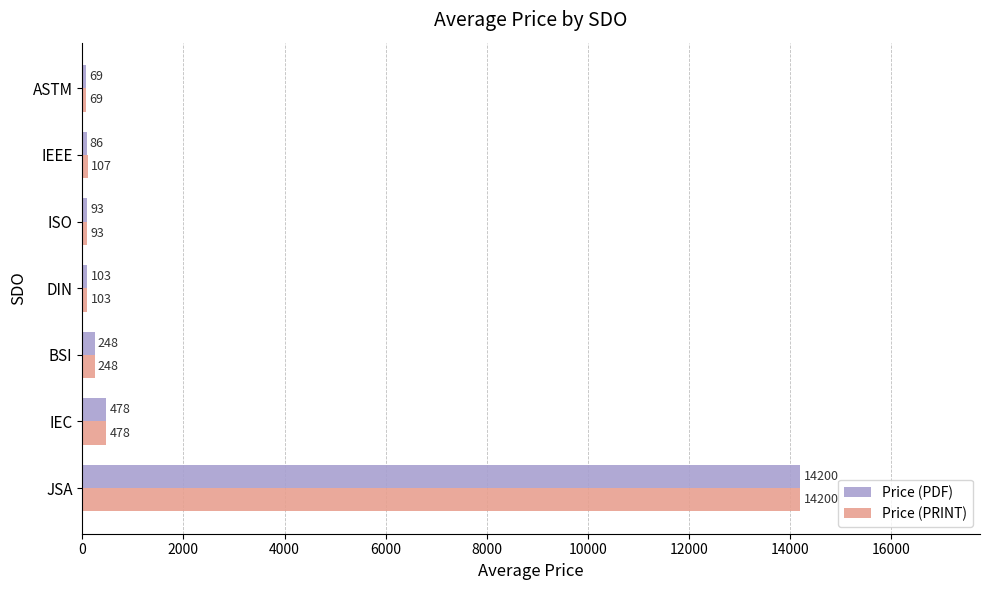

True or false: Price (PDF) has a value of 14200.0 at JSA.

True